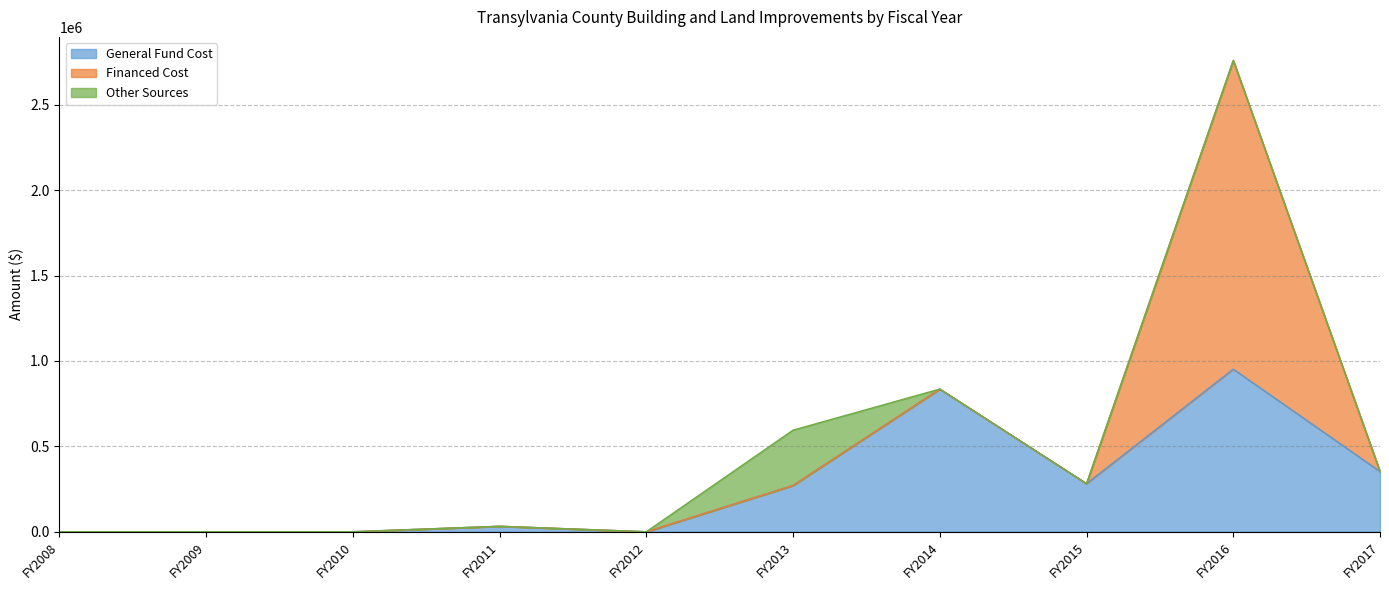

Where do Other Sources and General Fund Cost first cross each other?

FY2013 and FY2014